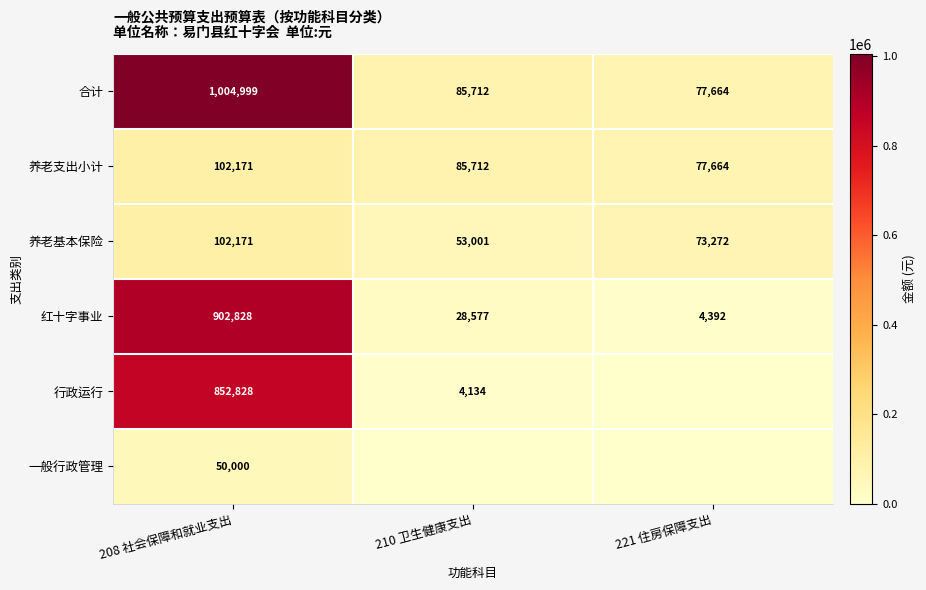

Between 210 卫生健康支出 and 208 社会保障和就业支出, which is larger?

208 社会保障和就业支出